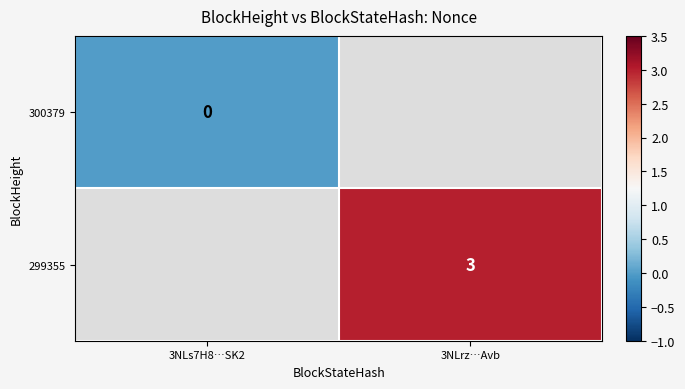

True or false: 299355 has a value of 3 at 3NLrz…Avb.

True